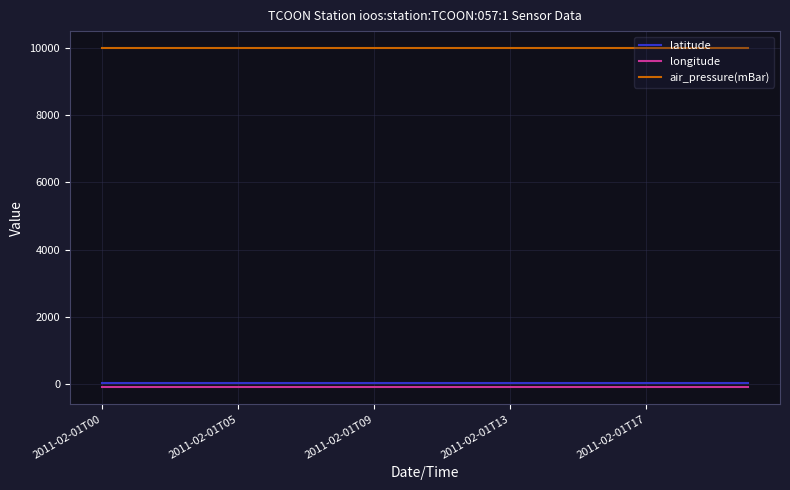

True or false: longitude and latitude cross at least once.

False